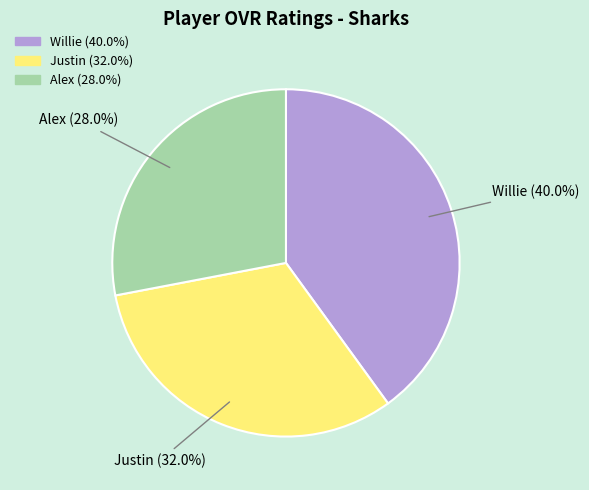

What is the smallest slice in the pie chart?

Alex